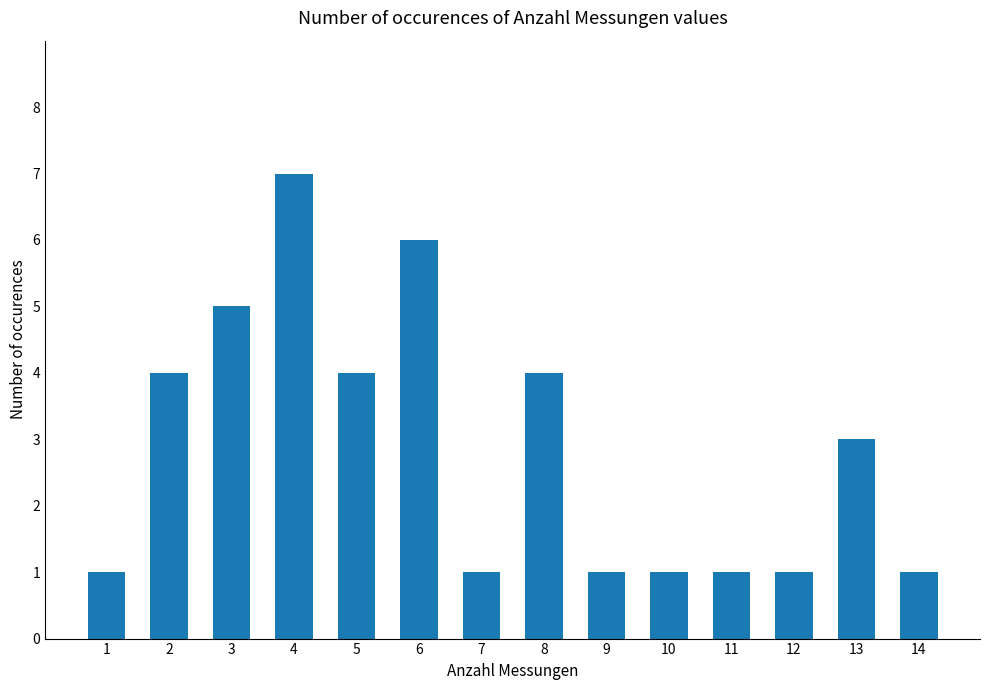

Reading left to right, transcribe all the data shown in this chart.

1	4	5	7	4	6	1	4	1	1	1	1	3	1